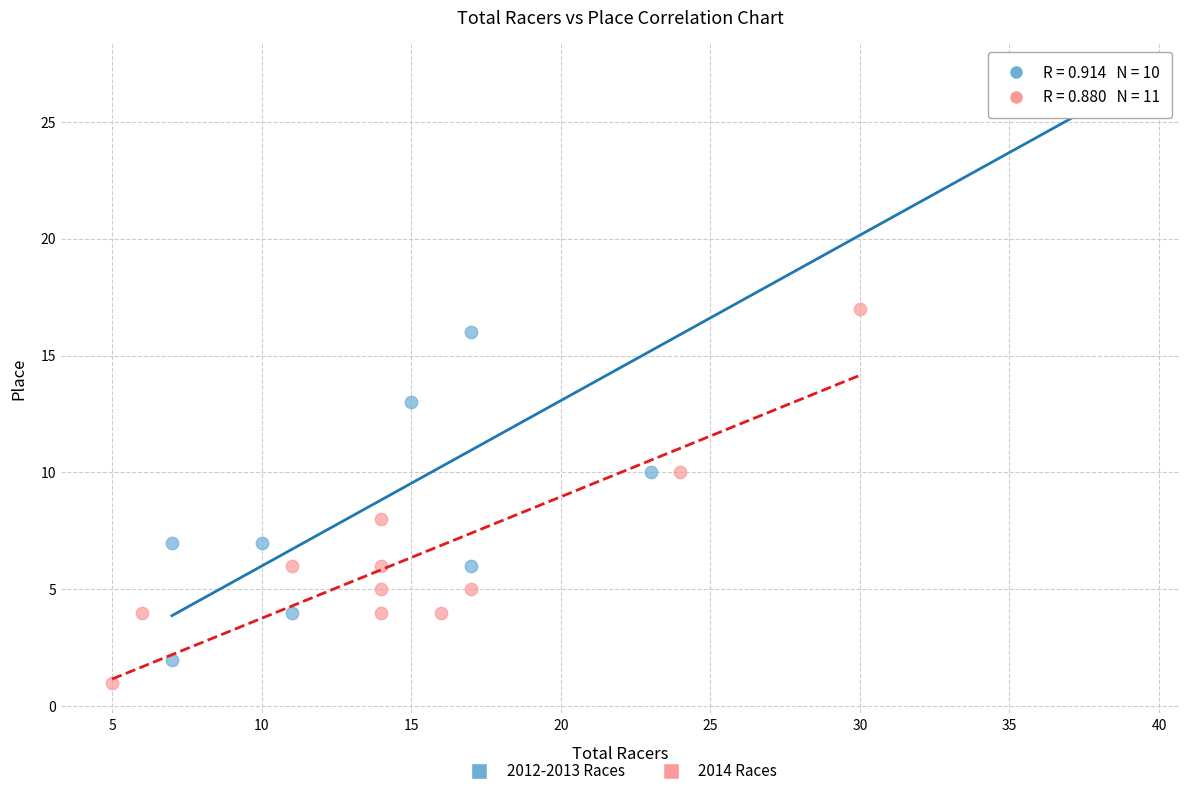

What are all the series names shown in the legend?

2012-2013 Races, 2014 Races